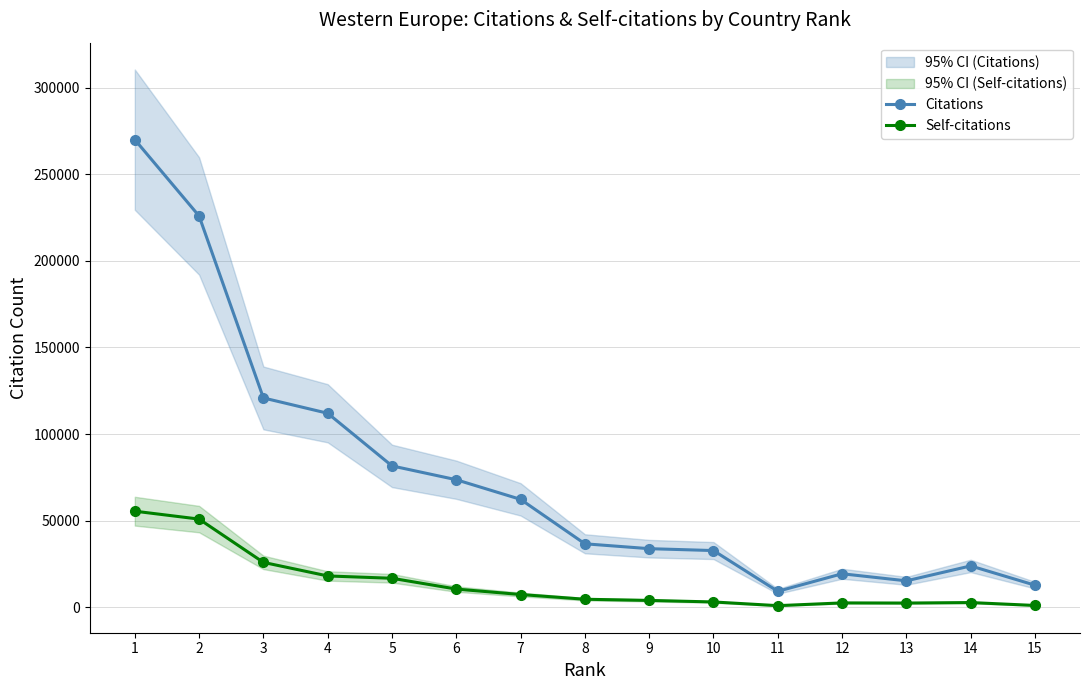

Reading left to right, what are all the values shown in this chart?

Citations: 269956	225873	120843	111993	81606	73621	62285	36642	33827	32734	9214	19338	15256	23872	12747
Self-citations: 55464	50899	25908	18076	16736	10507	7361	4630	3952	3063	926	2515	2432	2719	1037